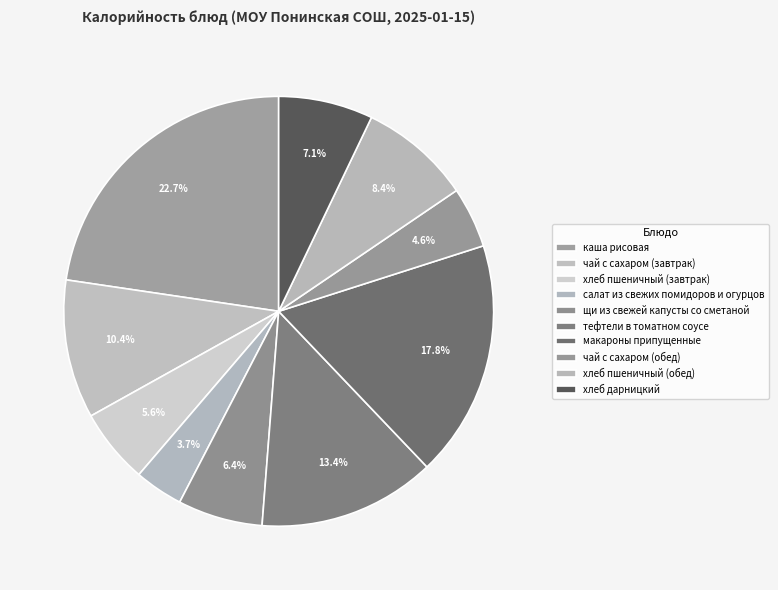

True or false: чай с сахаром (обед) accounts for 5% of the total.

True